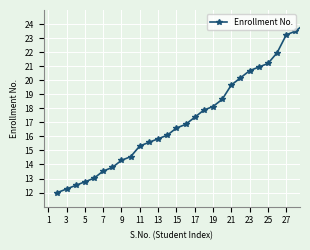

What is the value of the 8th point from the left?

14.3